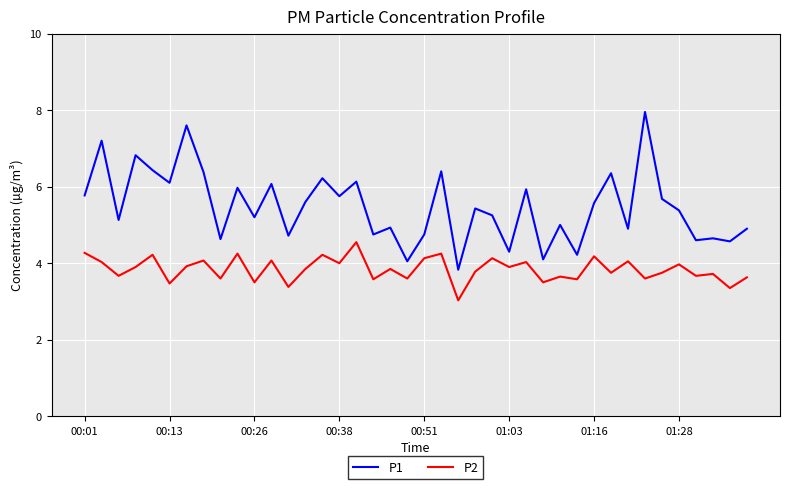

True or false: P1 and P2 intersect in this chart.

False